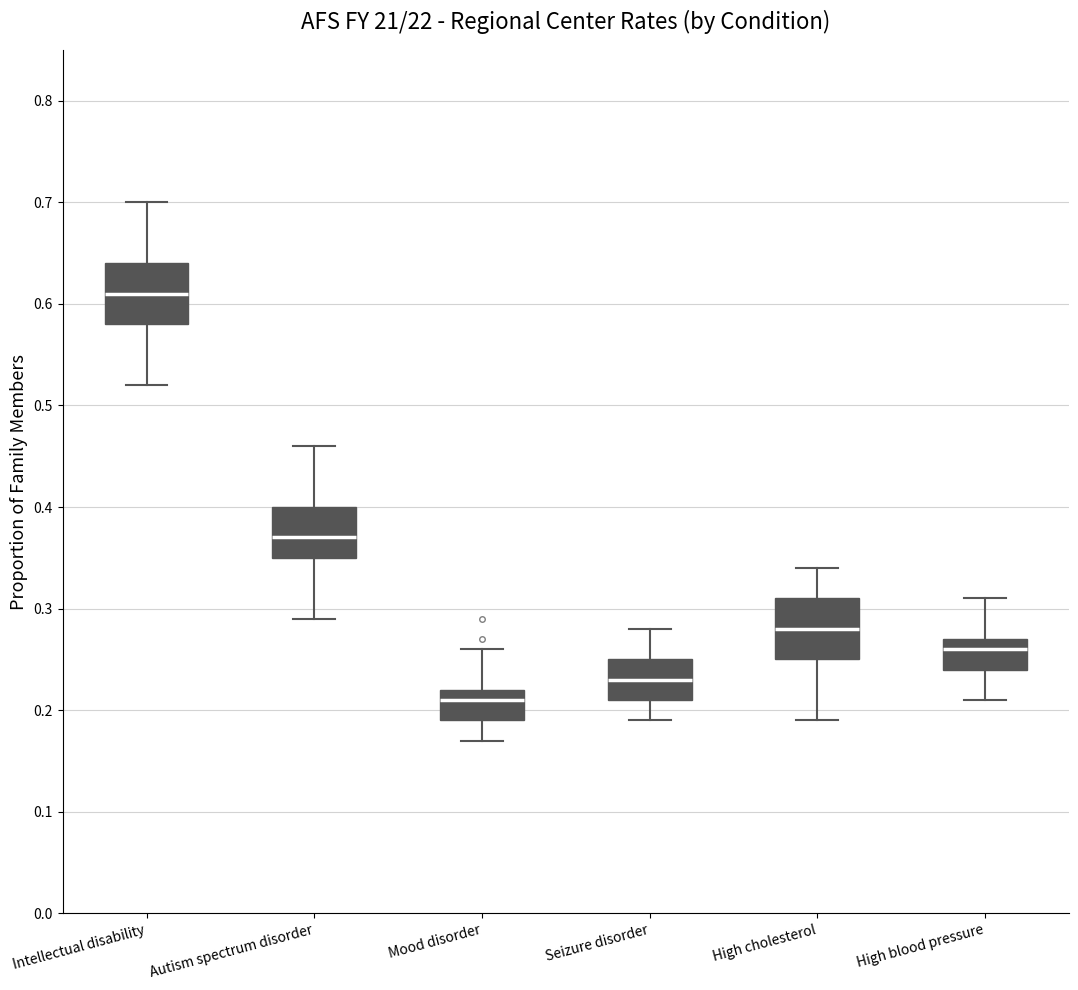

Reading left to right, transcribe this box plot: for each box, give where its median line is, the range the box spans, and where its two whiskers end, as read against the y-axis. The values are not printed on the chart, so give them approximately, as read against the axis.

Intellectual disability: median 0.61, box 0.58 to 0.64, whiskers 0.52 to 0.70
Autism spectrum disorder: median 0.37, box 0.35 to 0.40, whiskers 0.29 to 0.46
Mood disorder: median 0.21, box 0.19 to 0.22, whiskers 0.17 to 0.26
Seizure disorder: median 0.23, box 0.21 to 0.25, whiskers 0.19 to 0.28
High cholesterol: median 0.28, box 0.25 to 0.31, whiskers 0.19 to 0.34
High blood pressure: median 0.26, box 0.24 to 0.27, whiskers 0.21 to 0.31